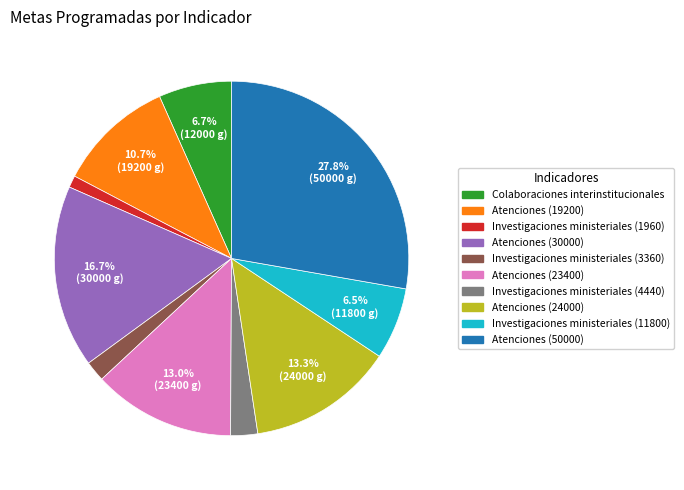

To the nearest percent, what is the average slice percentage?

10%